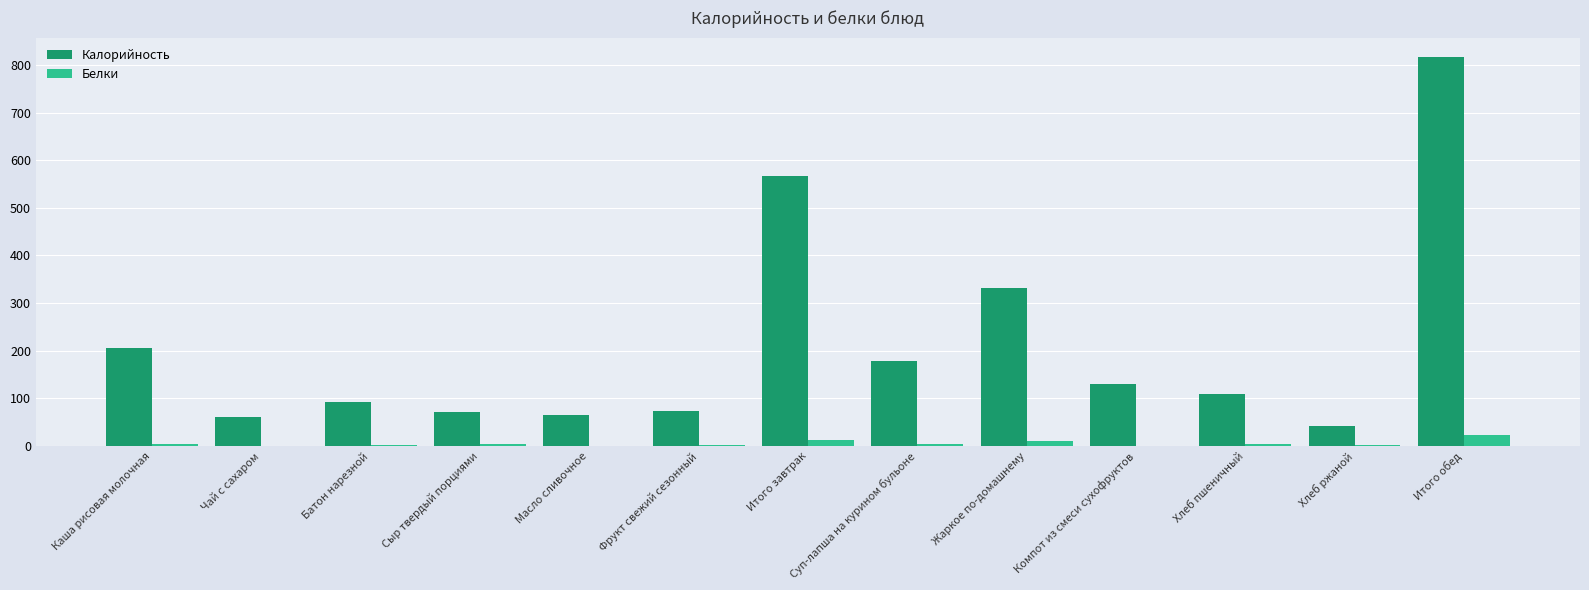

What is the maximum value shown in the chart?

816.6